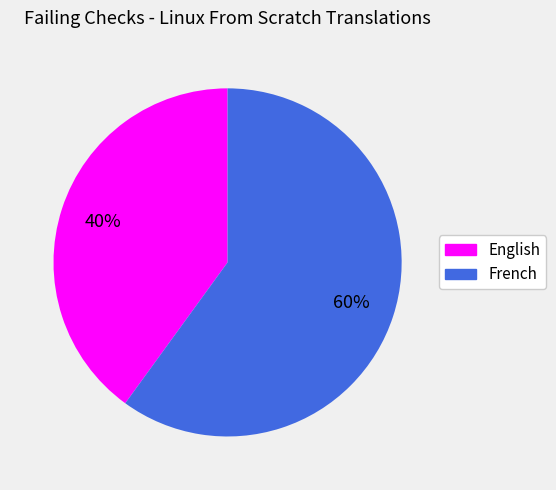

To the nearest percent, what is the difference between the English and French slice percentages?

20%